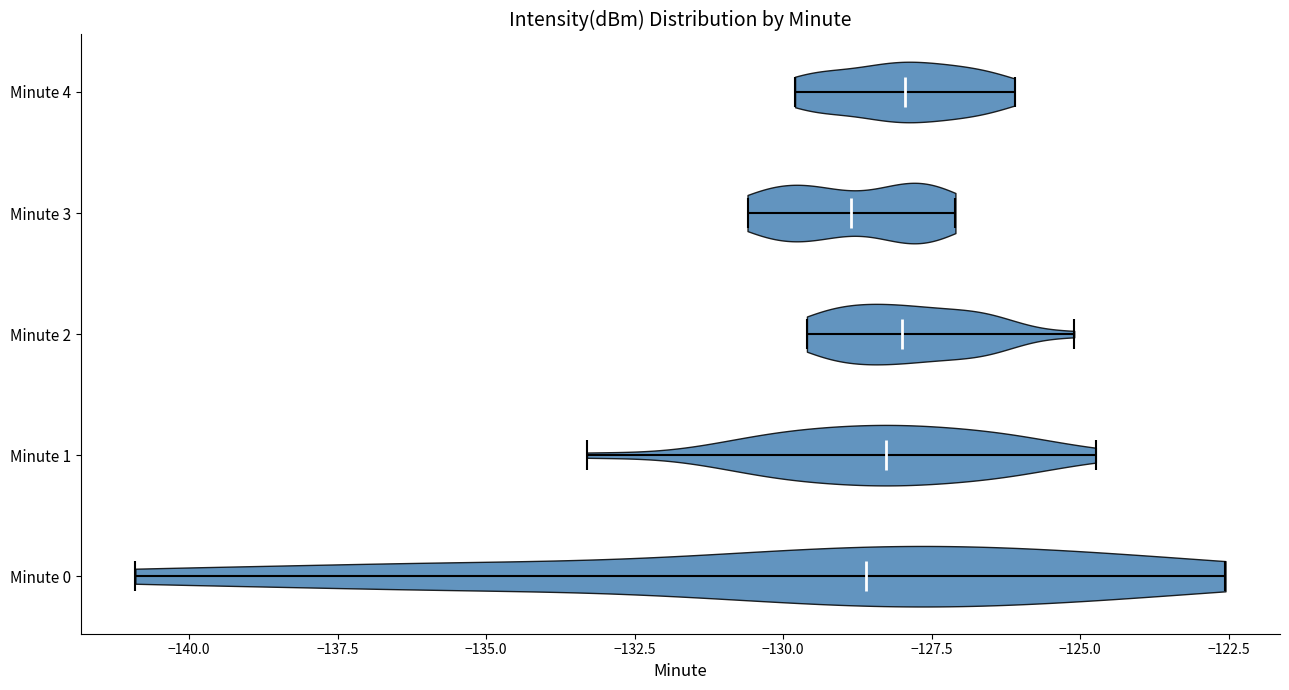

Reading bottom to top, read every violin against the x-axis: where its median line is, and the lowest and highest points it reaches. The values are not printed on the chart, so give them approximately, as read against the axis.

Minute 0: median line -128.5, lowest point -141.0, highest point -122.5
Minute 1: median line -128.5, lowest point -133.5, highest point -124.5
Minute 2: median line -128.0, lowest point -129.5, highest point -125.0
Minute 3: median line -129.0, lowest point -130.5, highest point -127.0
Minute 4: median line -128.0, lowest point -130.0, highest point -126.0